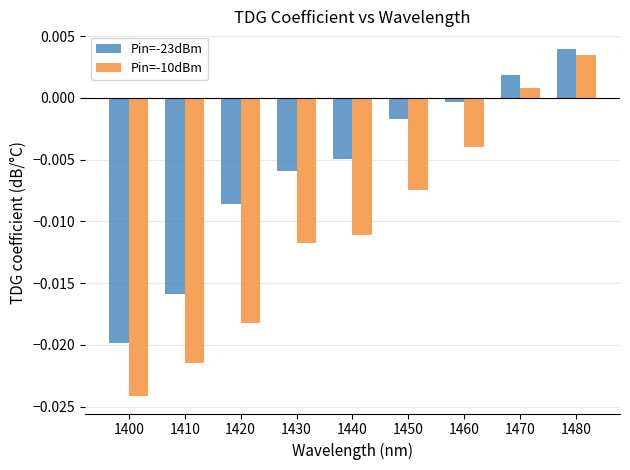

Which series has the widest spread of values?

Pin=-10dBm